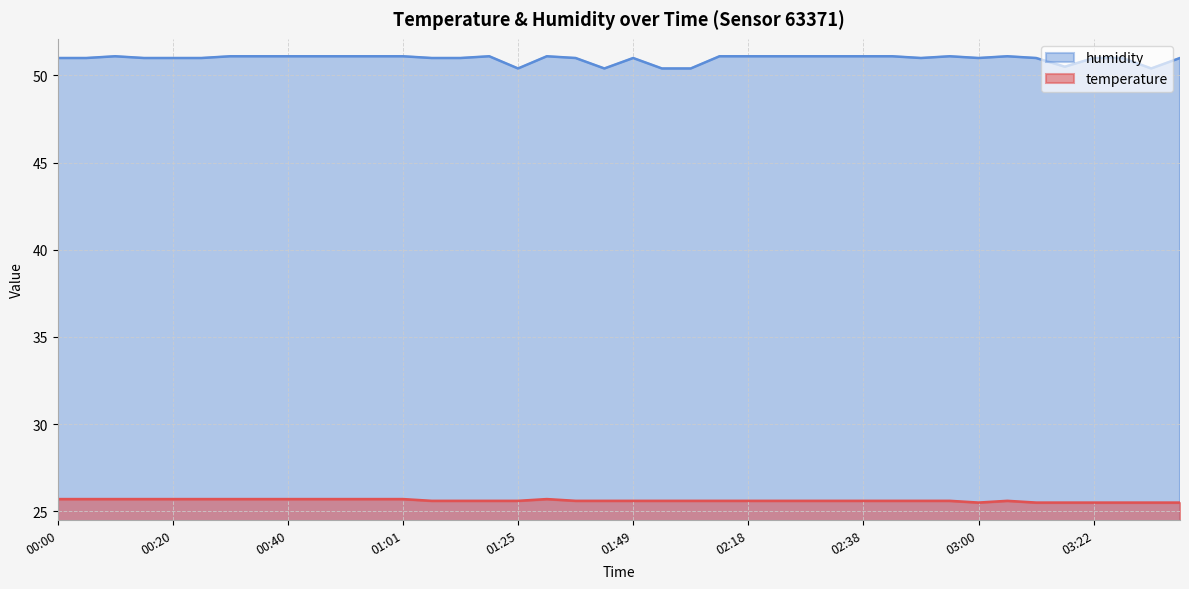

What are all the series names shown in the legend?

humidity, temperature